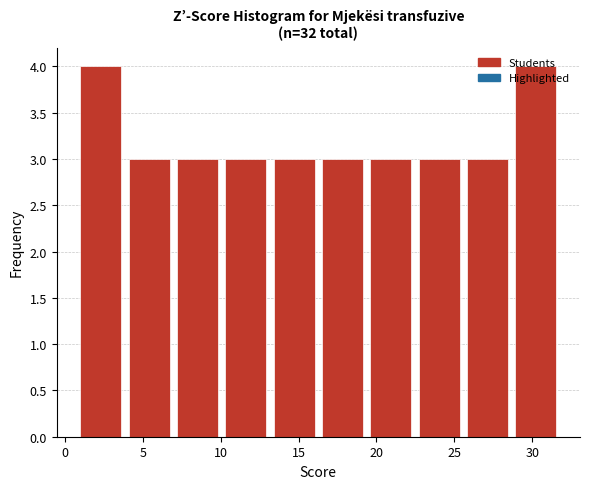

Reading left to right, transcribe this chart: for each bar, give the range it covers on the x-axis and its height. Neither the bar edges nor the heights are printed on the chart, so give them approximately, as read against the axes.

1.0 to 4.1: 4
4.1 to 7.2: 3
7.2 to 10.3: 3
10.3 to 13.4: 3
13.4 to 16.5: 3
16.5 to 19.6: 3
19.6 to 22.7: 3
22.7 to 25.8: 3
25.8 to 28.9: 3
28.9 to 32.0: 4